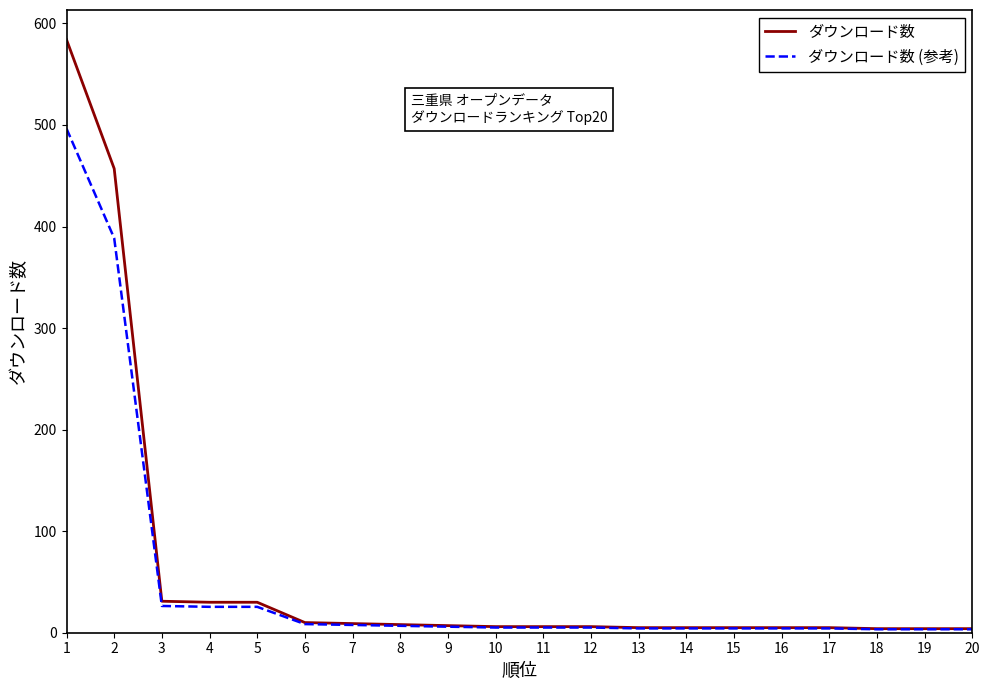

The ダウンロード数 series shows 5.0 at 15. True or false?

True